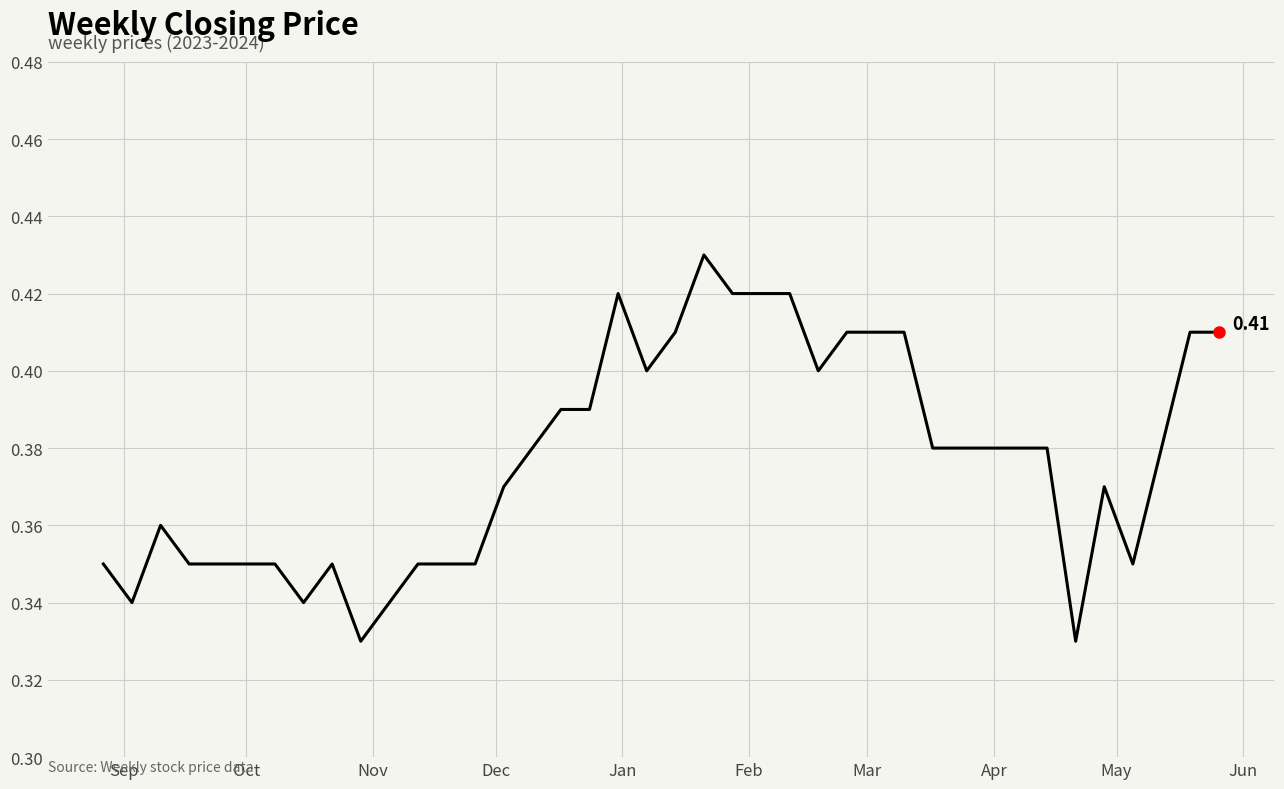

Is this an area chart (filled region under the line)?

No